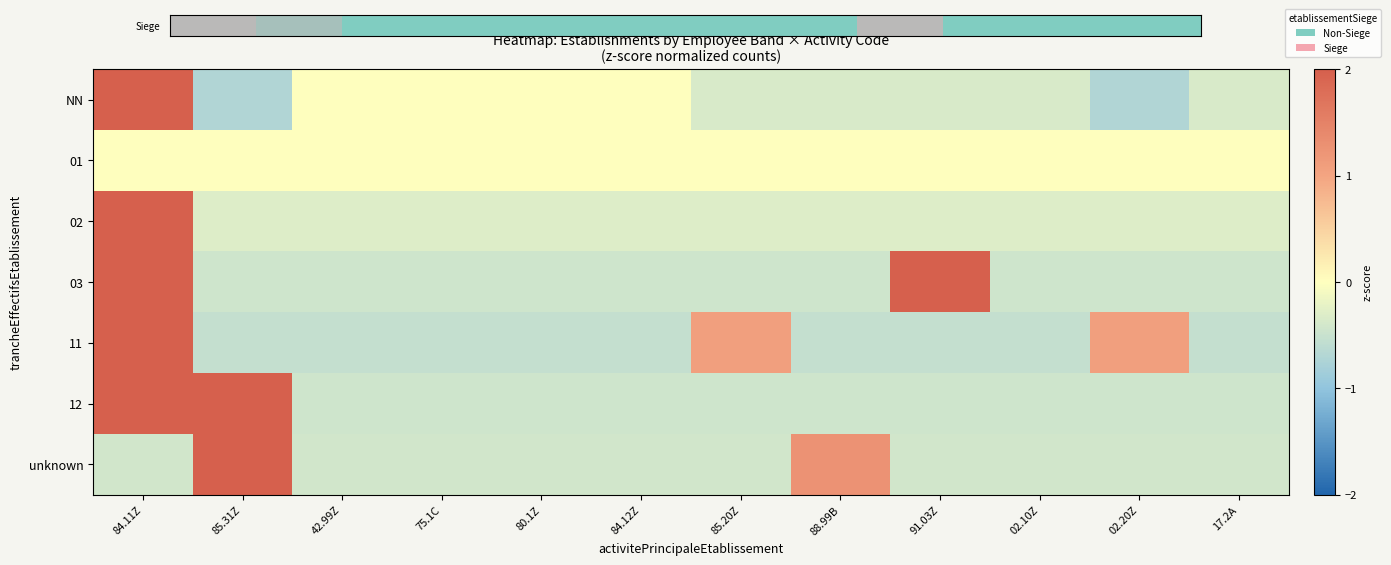

Which label corresponds to the largest value in the chart?

84.11Z